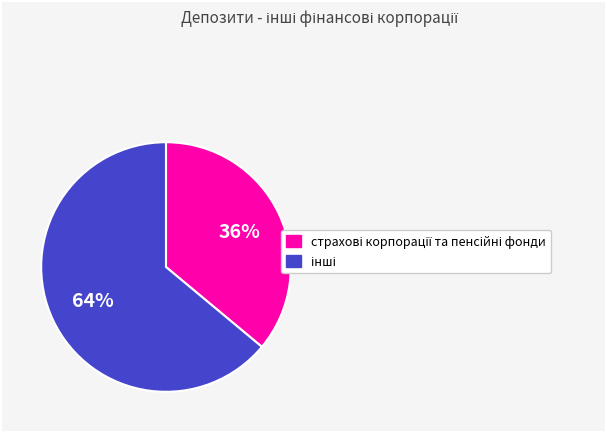

To the nearest percent, what is the difference between the largest and smallest slice percentages?

28%